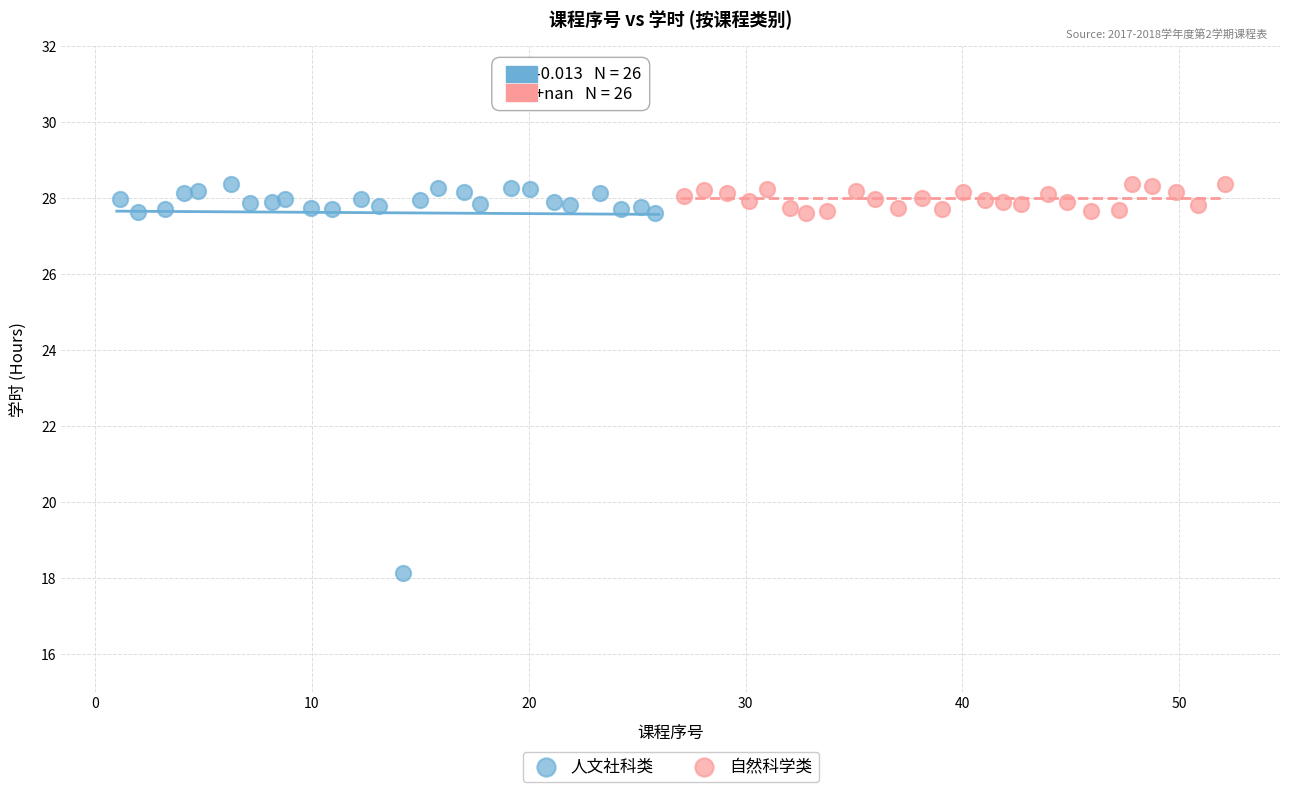

Which series reaches the minimum Y coordinate?

人文社科类